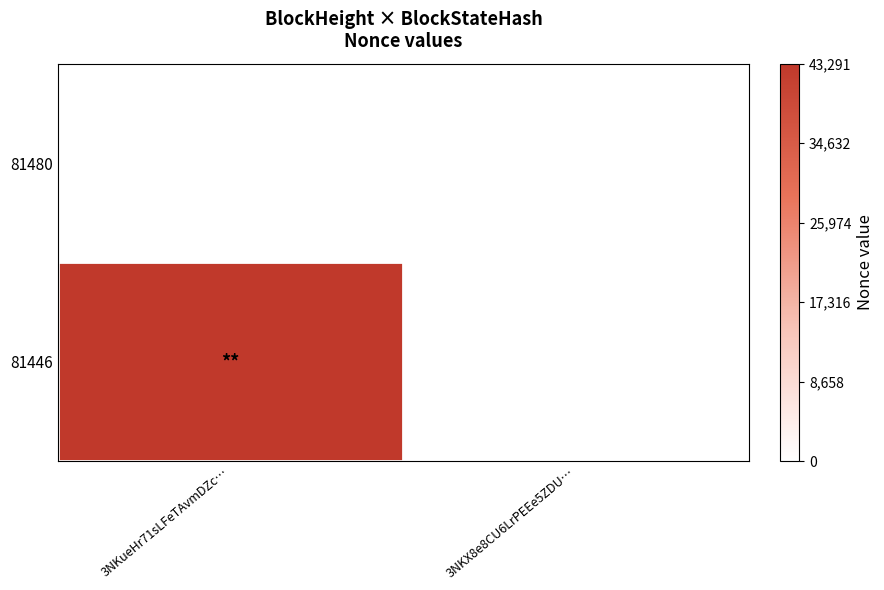

Reading left to right, extract all data points from this chart.

81480: 3NKueHr71sLFeTAvmDZc…=0	3NKX8e8CU6LrPEEe5ZDU…=0
81446: 3NKueHr71sLFeTAvmDZc…=43291	3NKX8e8CU6LrPEEe5ZDU…=0